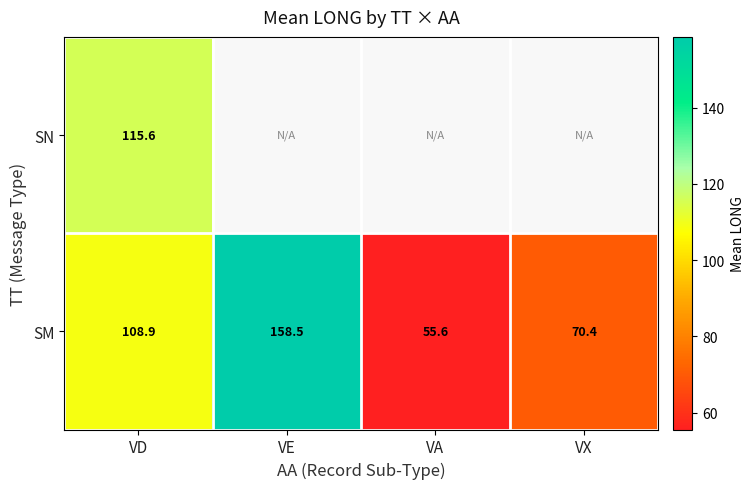

How many data points in SM are less than 108?

2